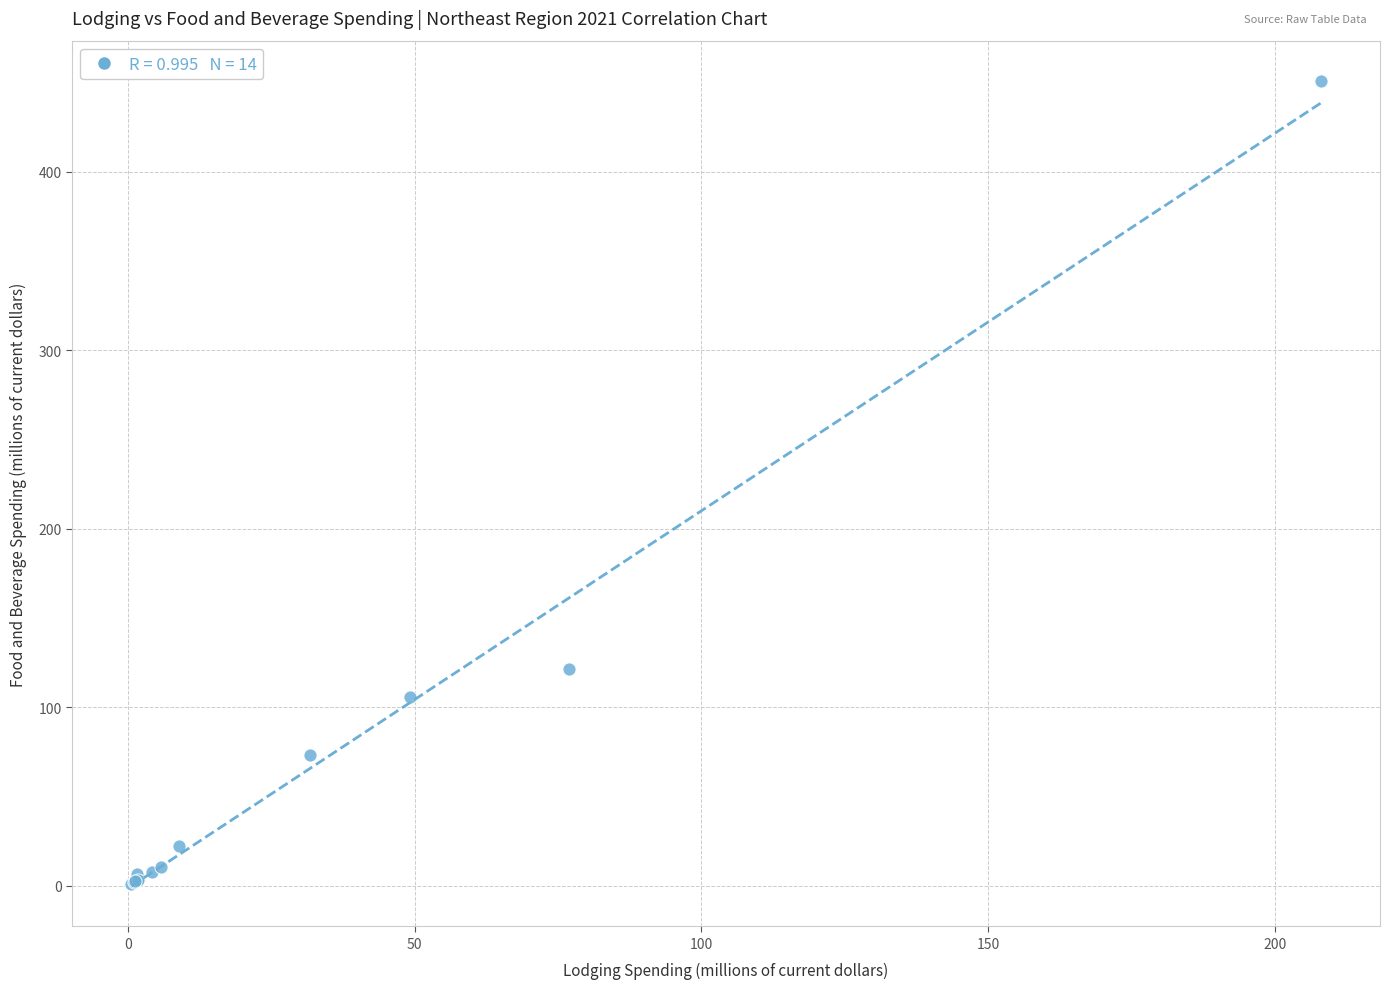

What Y value in the scatter plot is closest to 225?

121.4